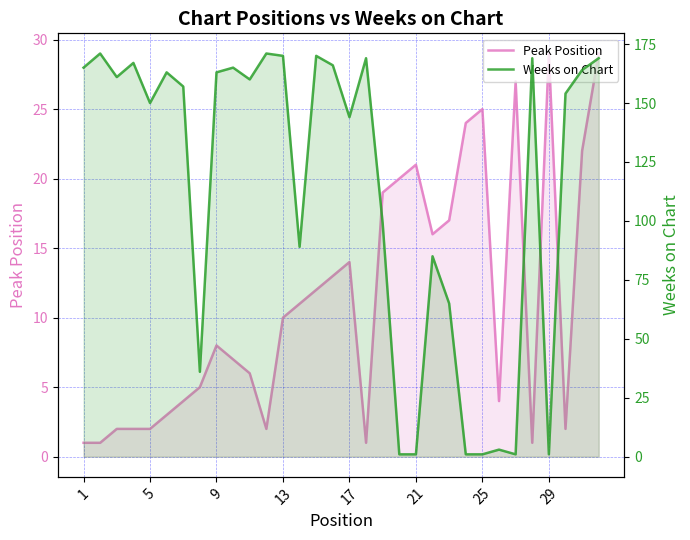

Which label corresponds to the smallest value in the chart?

1